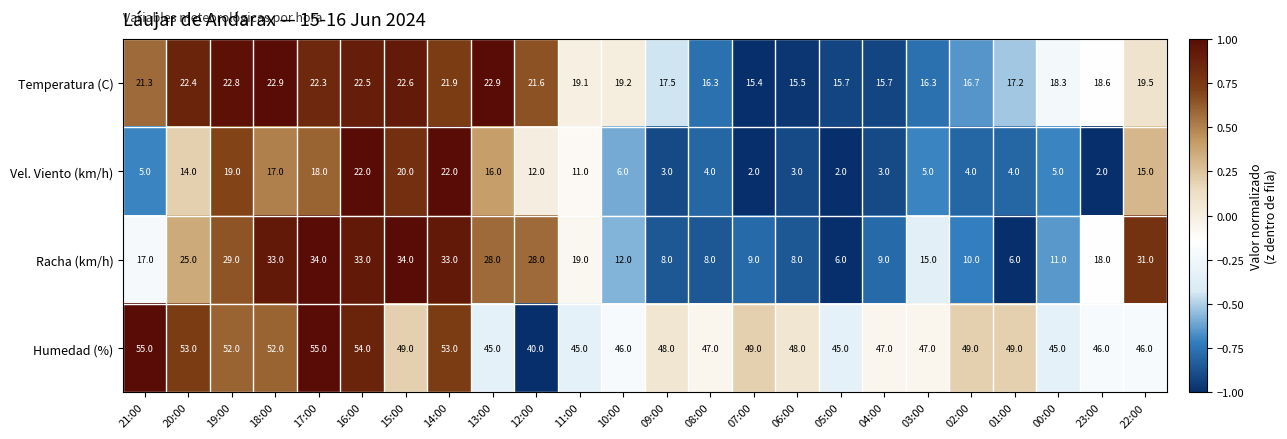

Rank the series at 05:00 from lowest to highest value.

Vel. Viento (km/h), Racha (km/h), Temperatura (C), Humedad (%)